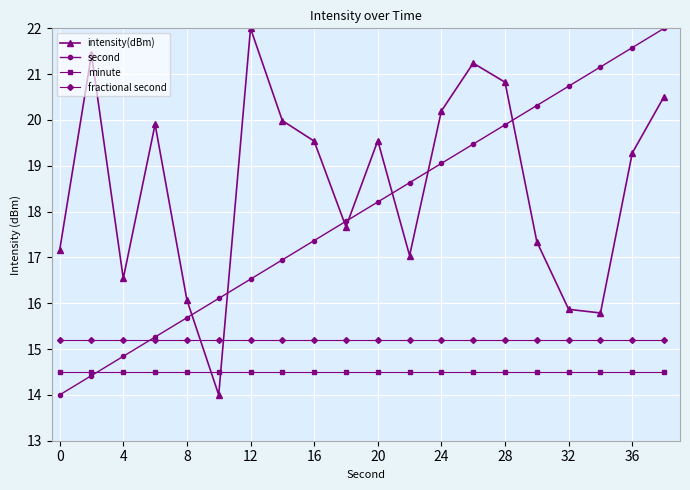

What is the average value of the second series?

18.0